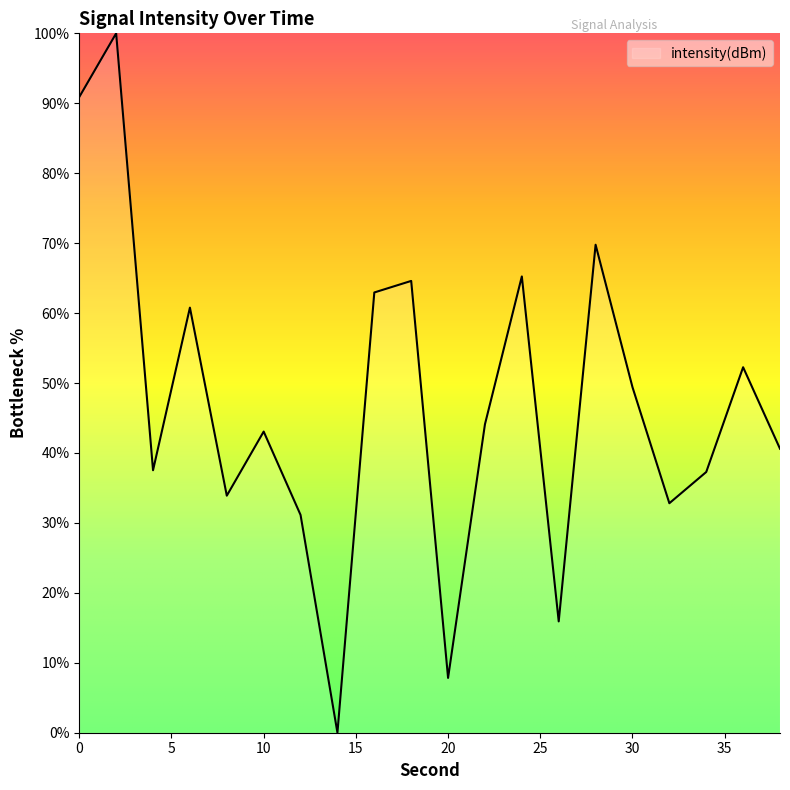

What is the difference between the maximum and minimum values?

100.0